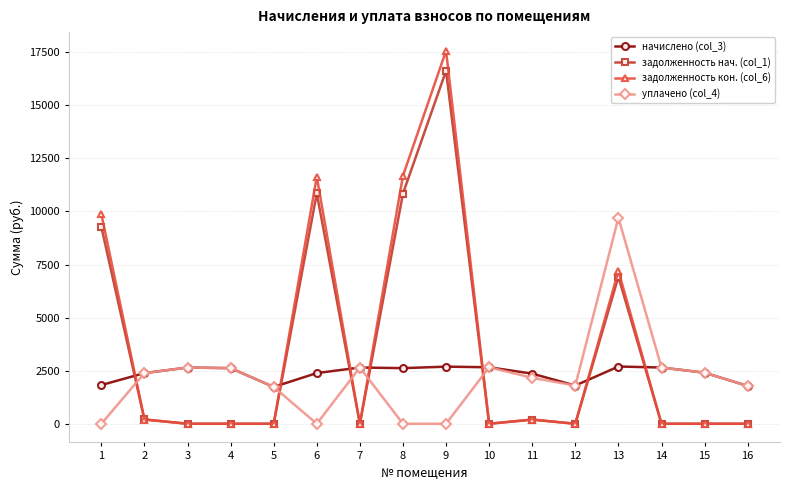

Where does the уплачено (col_4) series first go above 2386?

2